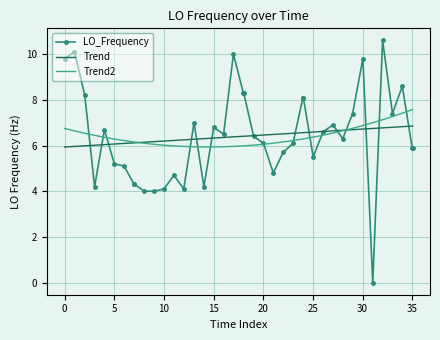

Rank the series by their maximum value, from highest to lowest.

LO_Frequency, Trend2, Trend